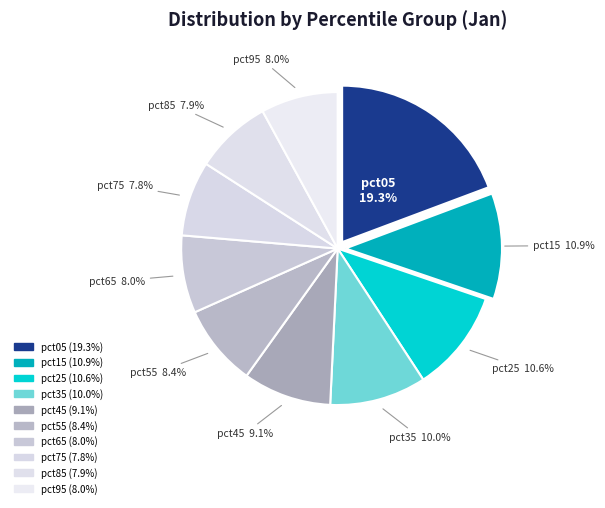

Count the number of slices in the pie.

10